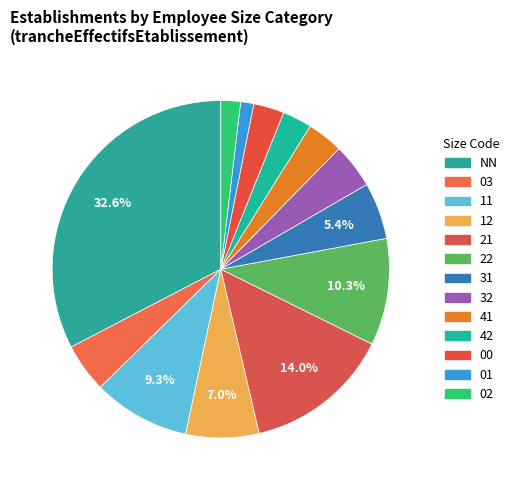

What is the largest slice in the pie chart?

NN